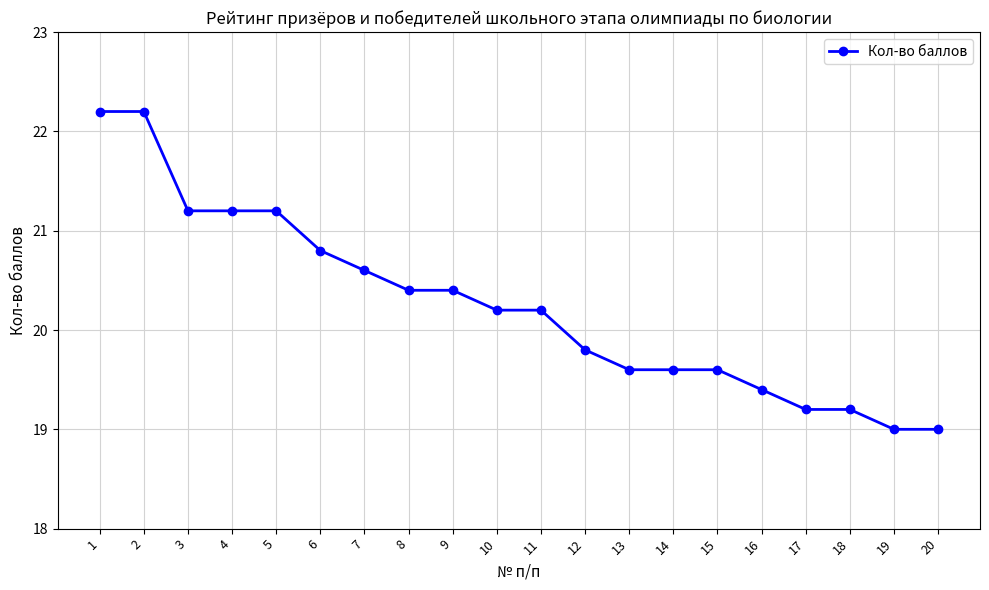

What is the sum of all values?

405.0